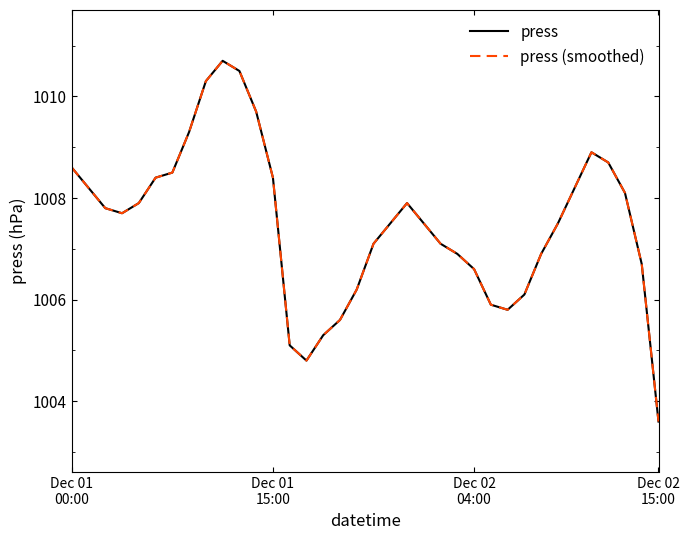

Which series has the largest range (max minus min)?

press